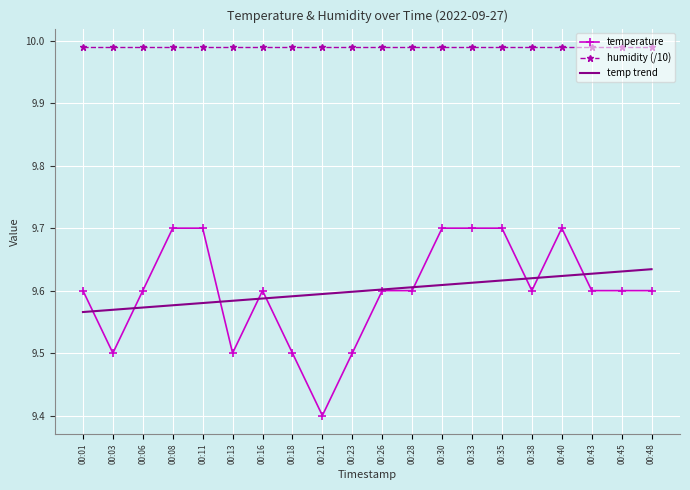

What is the difference between the maximum and minimum values in the temperature series?

0.3